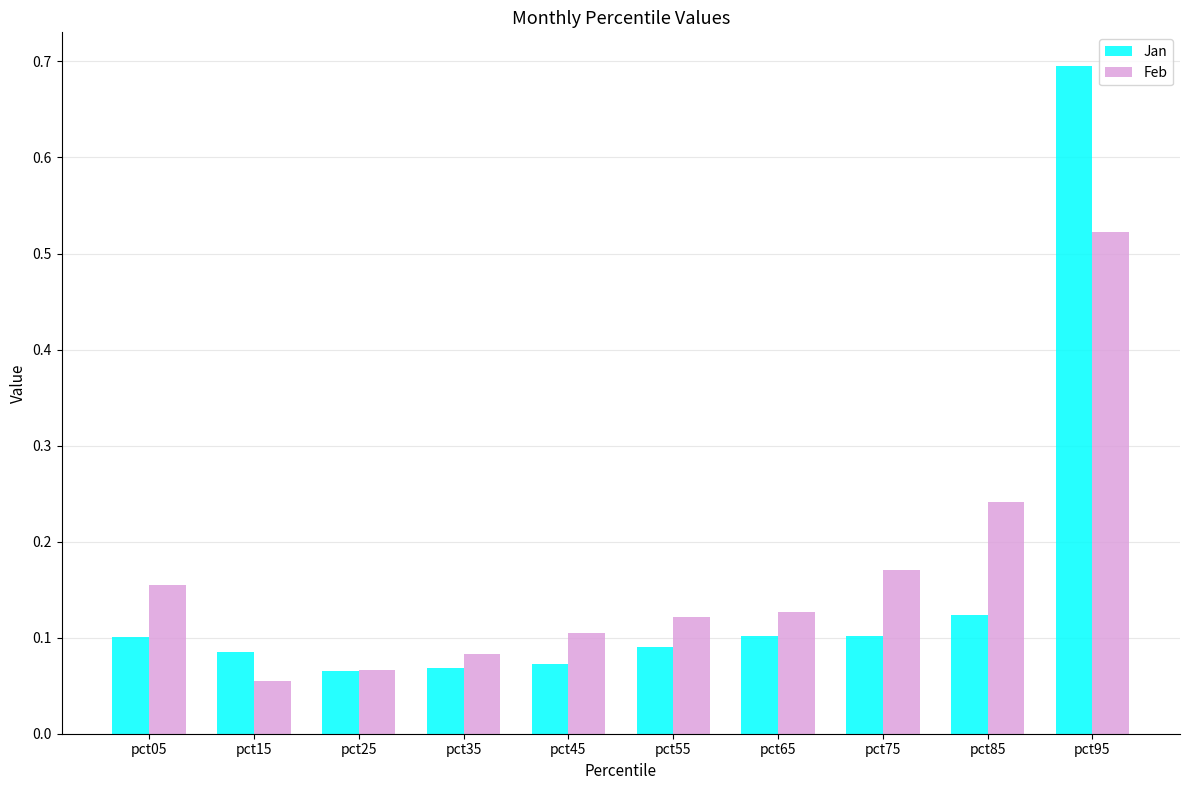

Is the value of Feb at pct25 greater than the value of Jan at pct85?

No